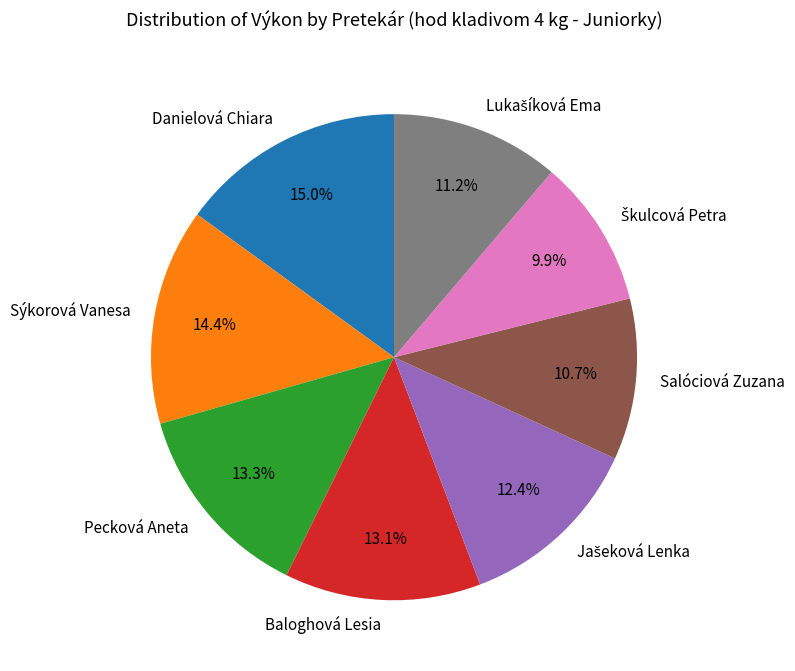

Which has a higher value, Baloghová Lesia or Danielová Chiara?

Danielová Chiara